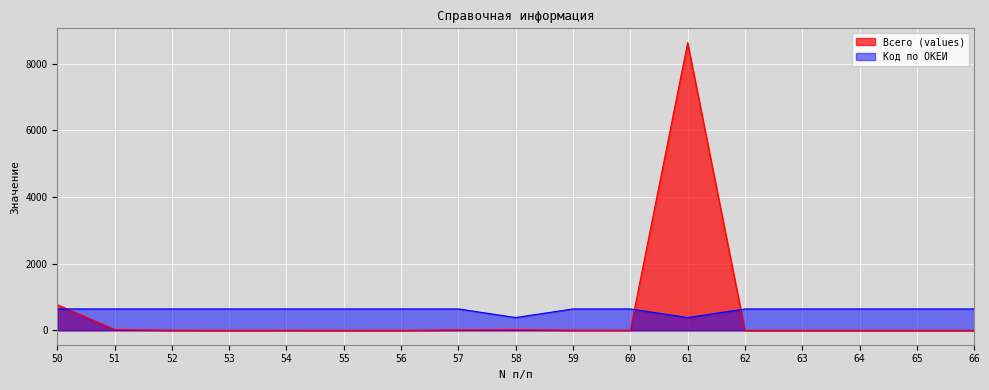

How many lines are shown in the chart?

2